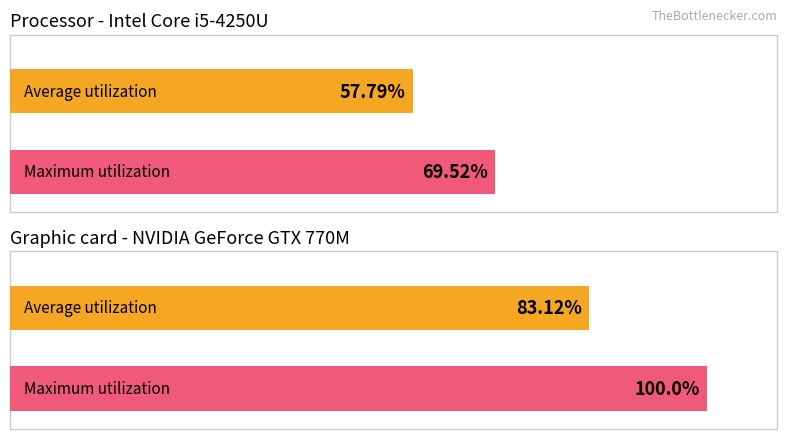

List the series in order of their peak value, highest first.

Maximum utilization, Average utilization